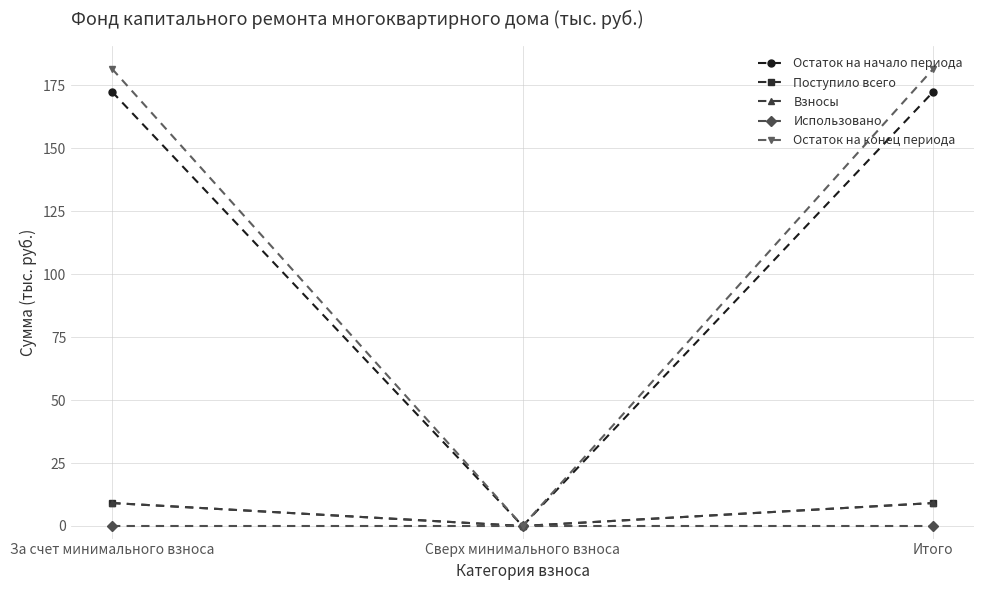

Does the chart have visible grid lines?

Yes